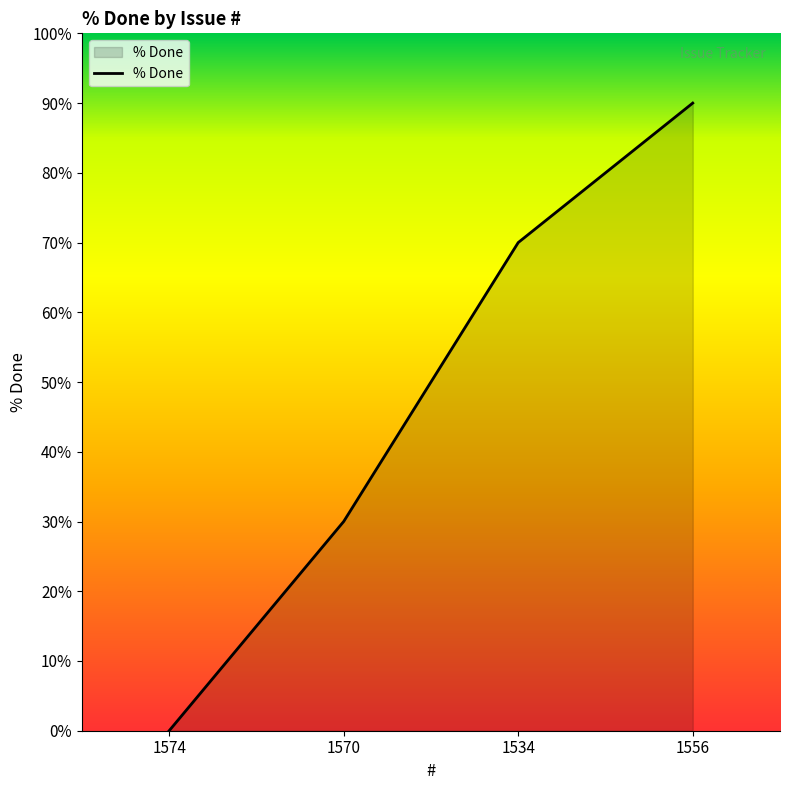

How many values are below 70?

2